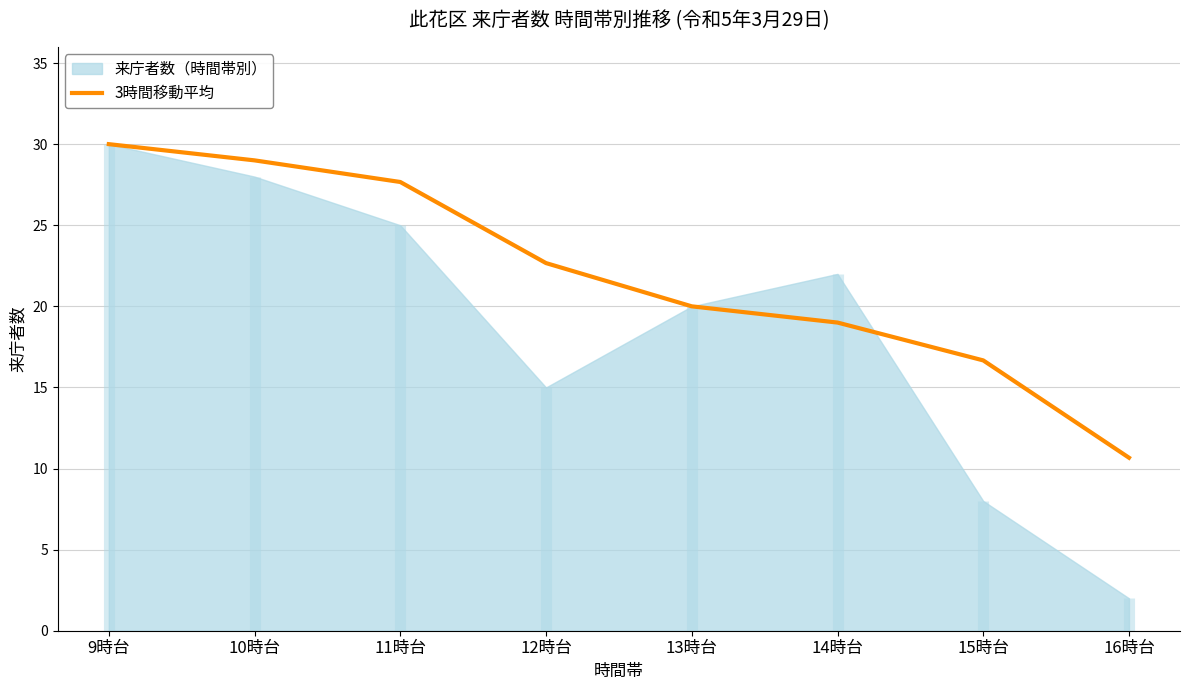

What is the approximate value at 15時台?

16.7